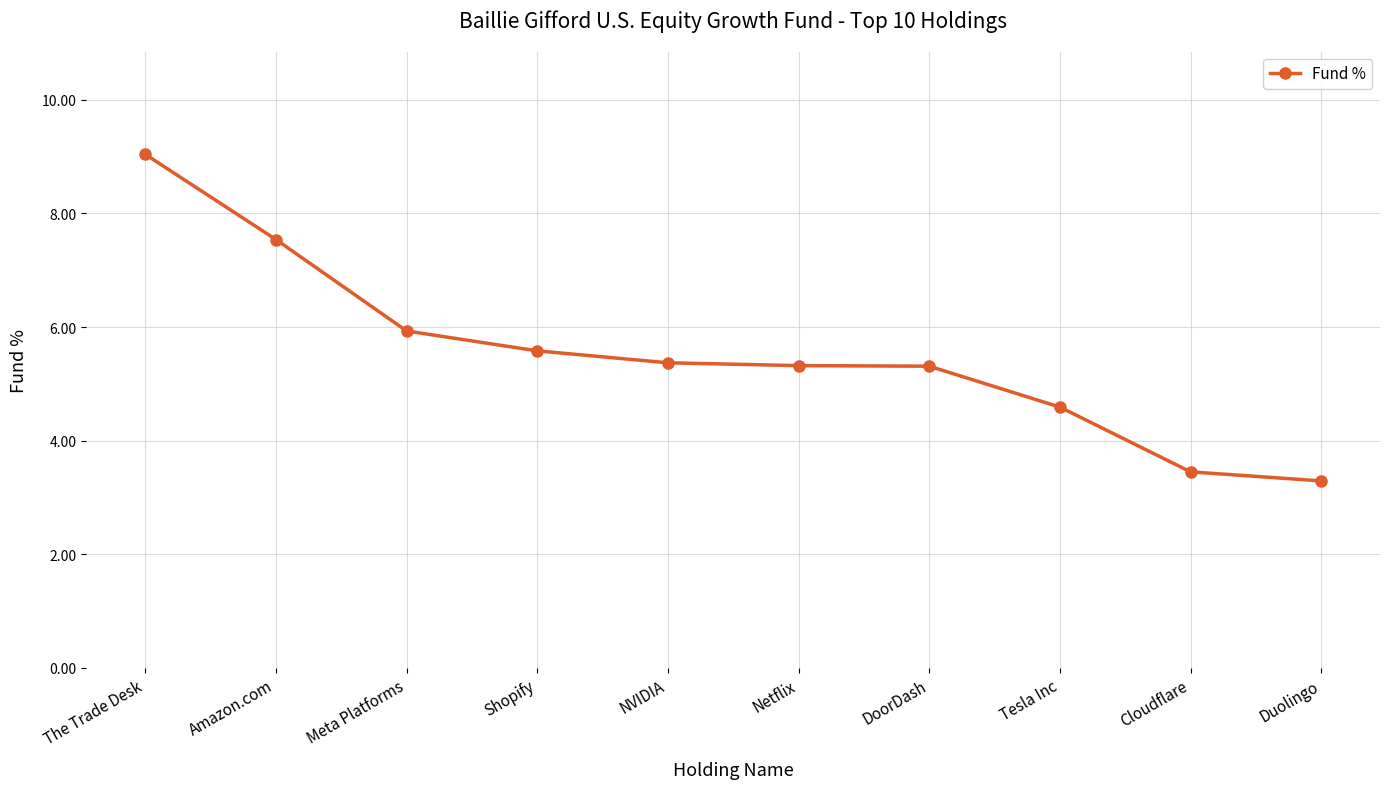

How many distinct data groups are displayed?

1